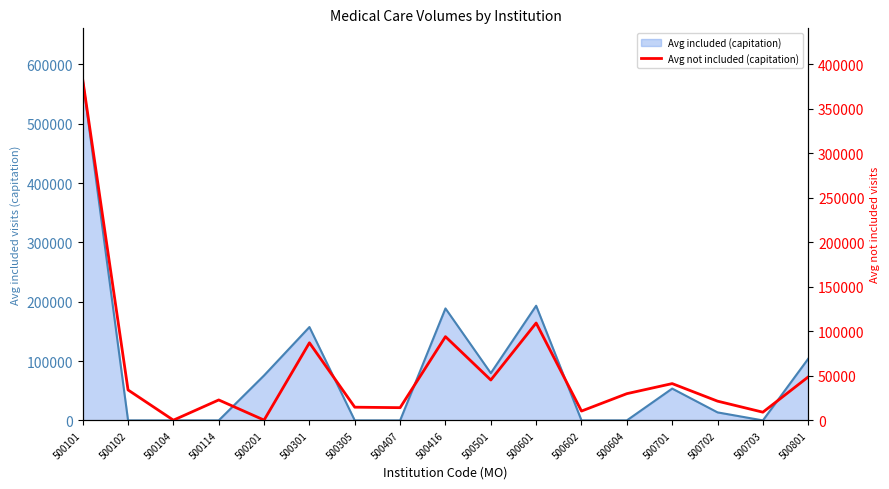

What is the difference between the values at 500703 and 500407?

5072.0